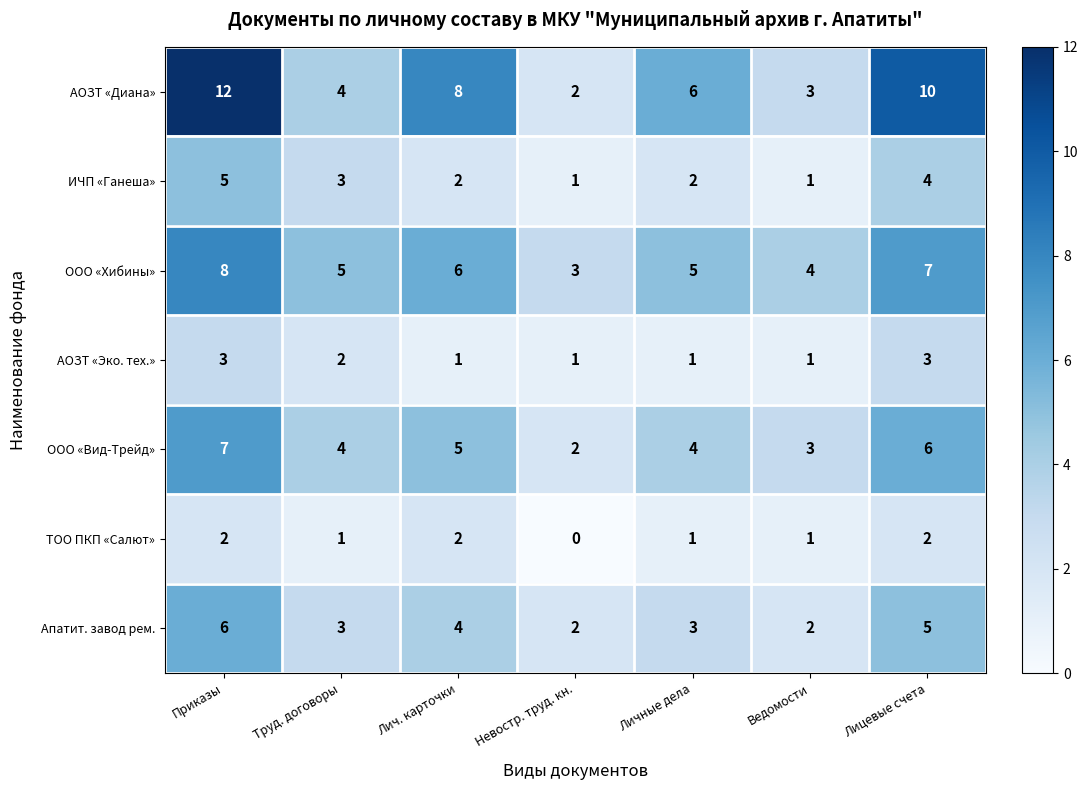

At which category does the chart reach its peak across all series?

Приказы